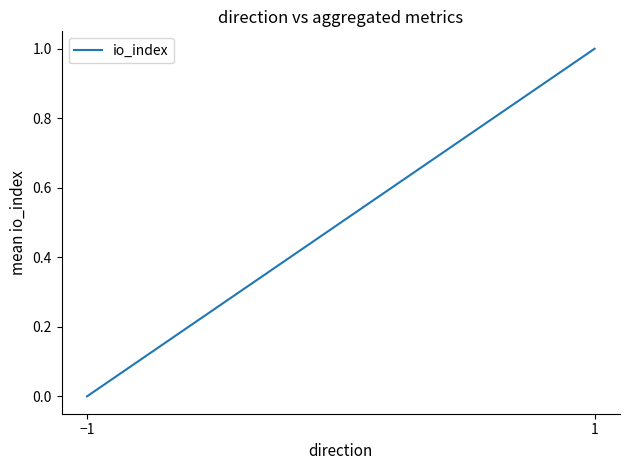

What position from the left is −1?

1